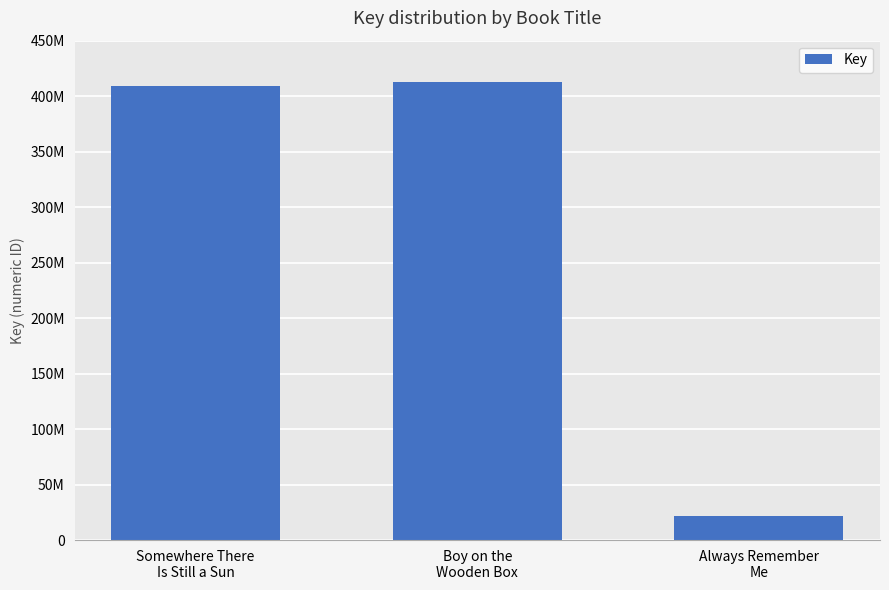

Rank the categories by value from highest to lowest.

Boy on the
Wooden Box, Somewhere There
Is Still a Sun, Always Remember
Me